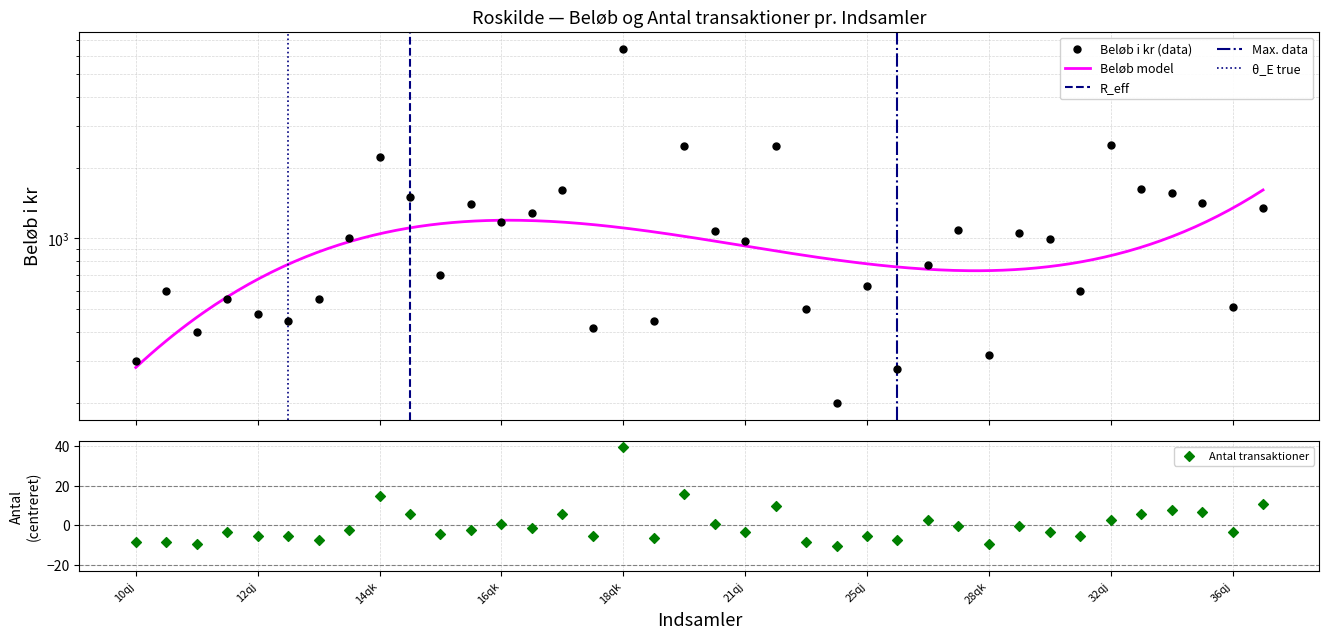

At which category is the sum across all series the highest?

18qk